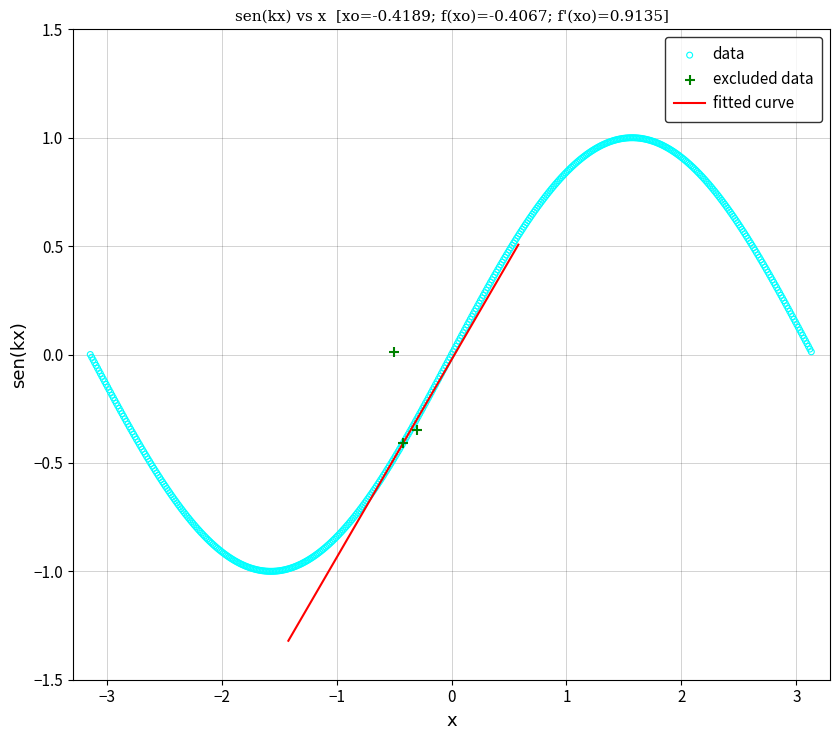

Which series has the widest spread of Y values?

data